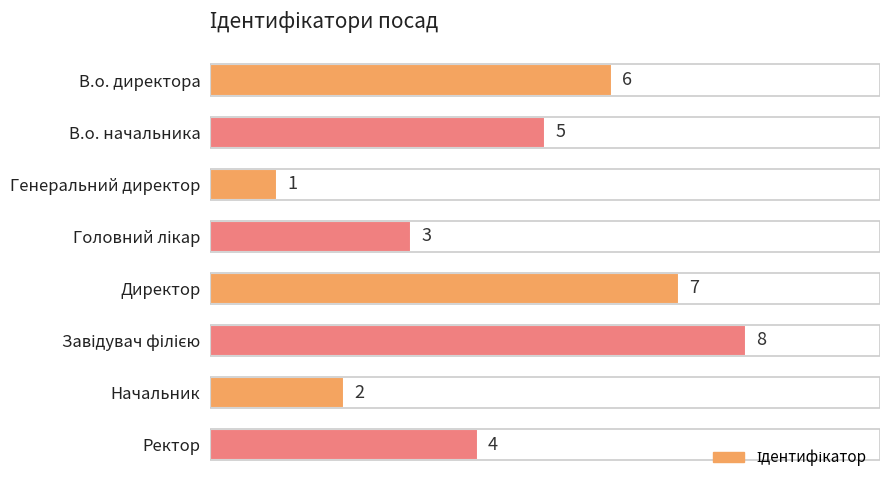

What is the ratio of the value at Ректор to the value at В.о. директора?

0.7